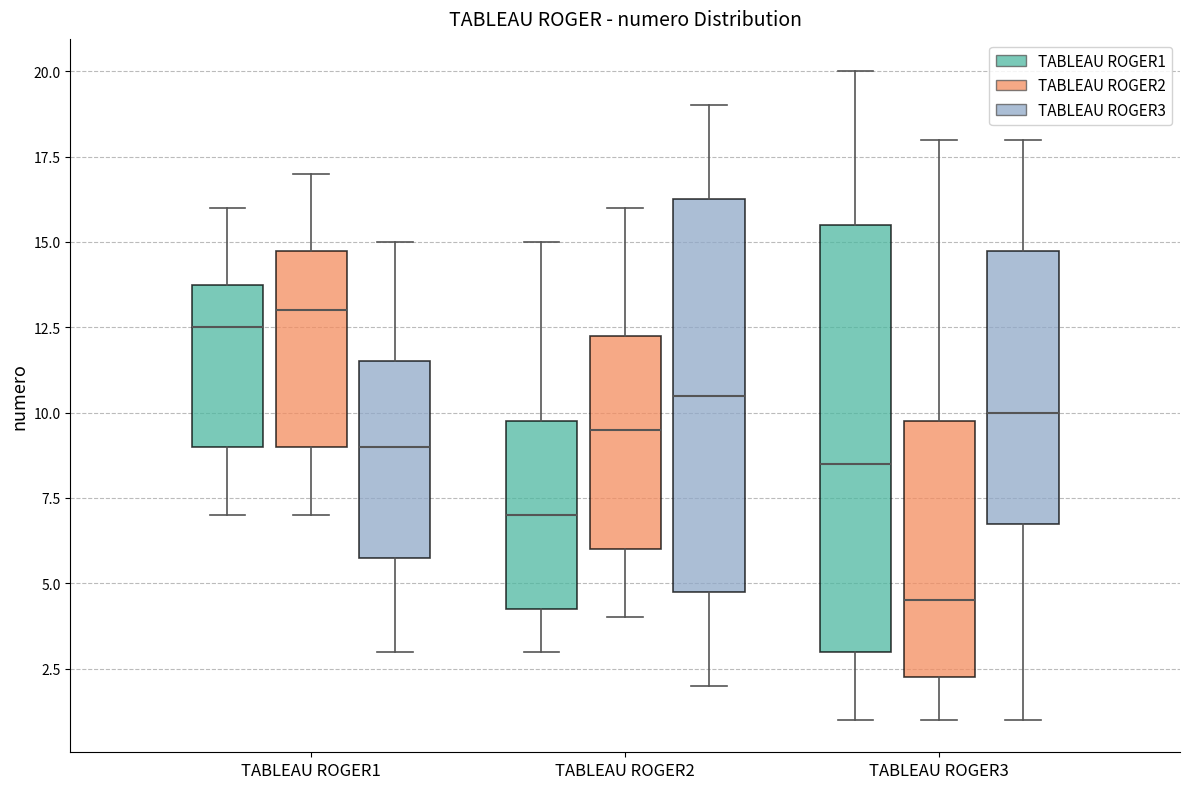

Which box's median line is the lowest?

TABLEAU ROGER3 (TABLEAU ROGER2)